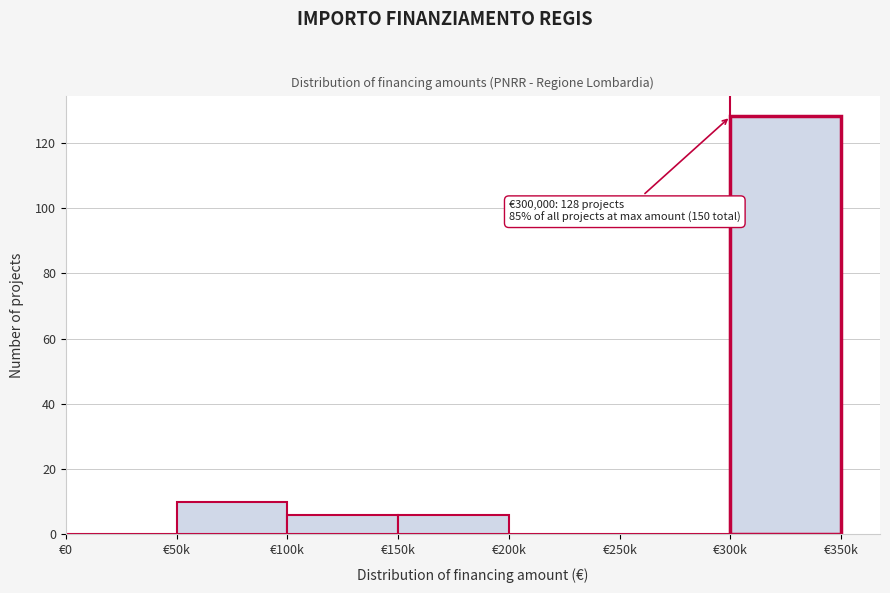

Reading right to left, what are all the values shown in this chart?

€300k=128	€250k=0	€200k=0	€150k=6	€100k=6	€50k=10	€0=0